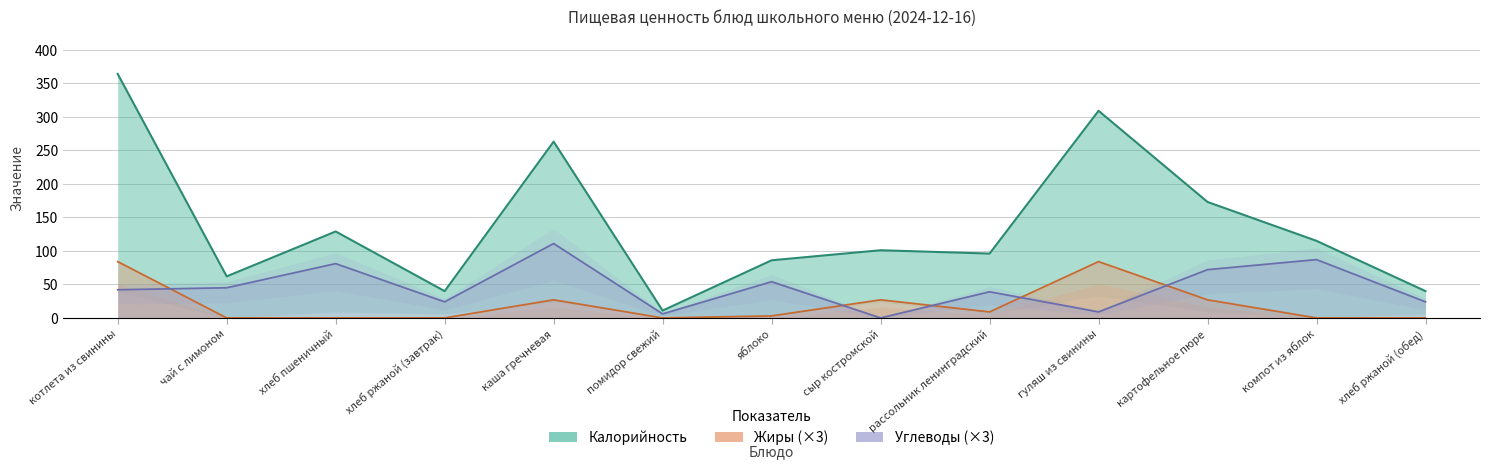

Which series has the largest total across all categories?

Калорийность